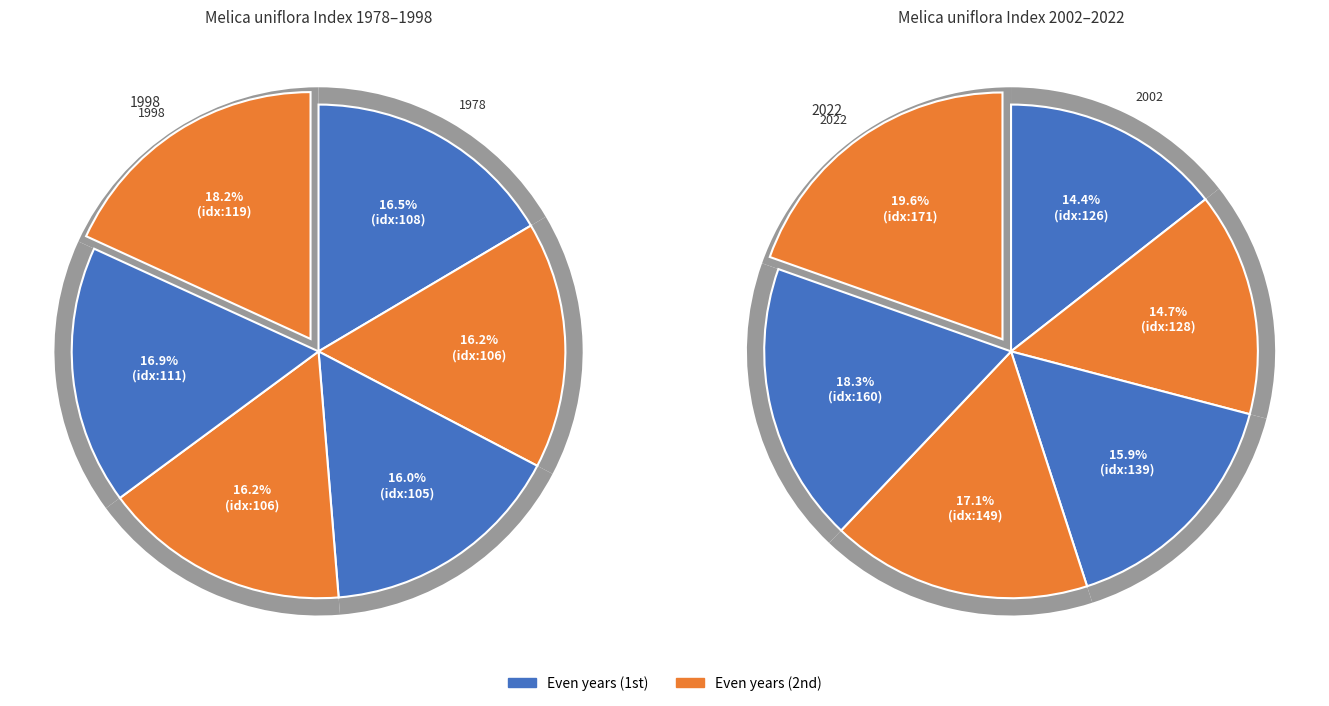

What is the smallest slice in the pie chart?

1986